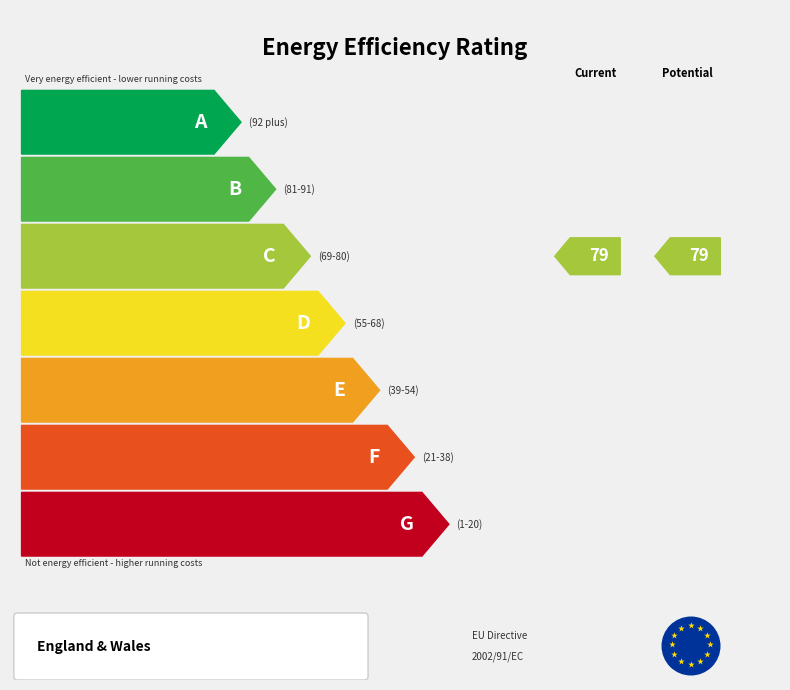

Count the number of data series in this chart.

2